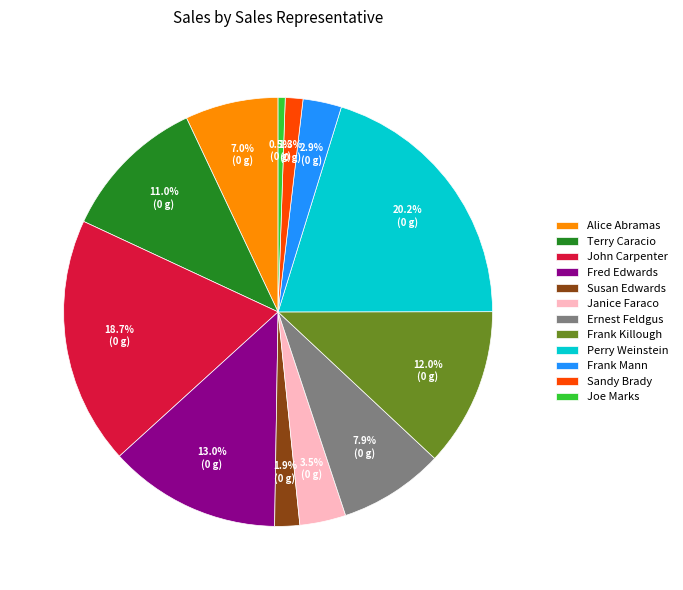

Rank the categories by value from highest to lowest.

Perry Weinstein, John Carpenter, Fred Edwards, Frank Killough, Terry Caracio, Ernest Feldgus, Alice Abramas, Janice Faraco, Frank Mann, Susan Edwards, Sandy Brady, Joe Marks